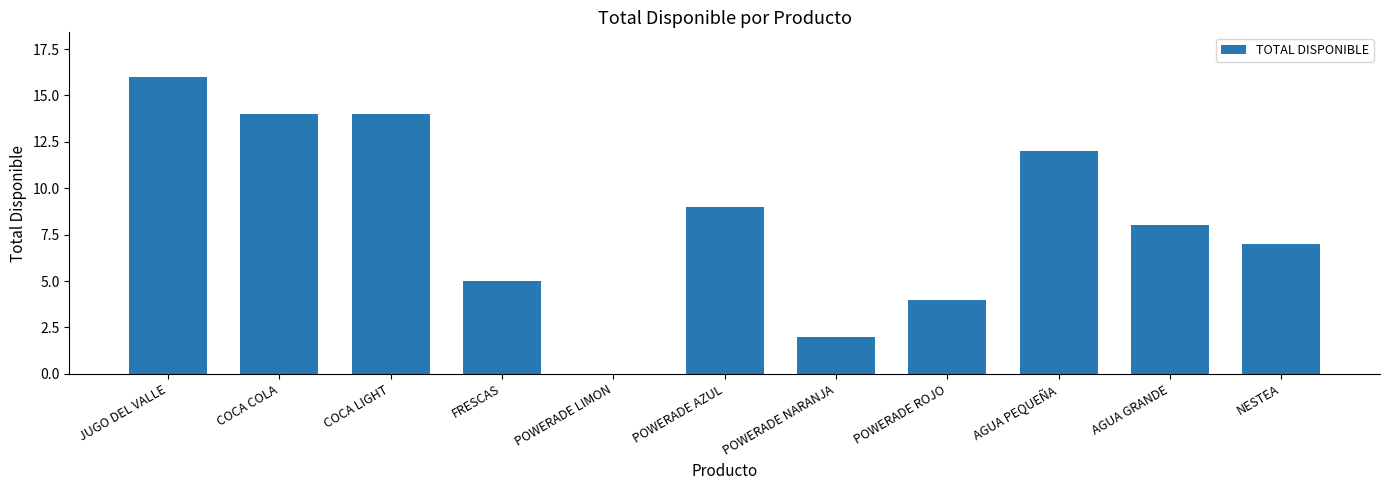

What is the greatest value displayed?

16